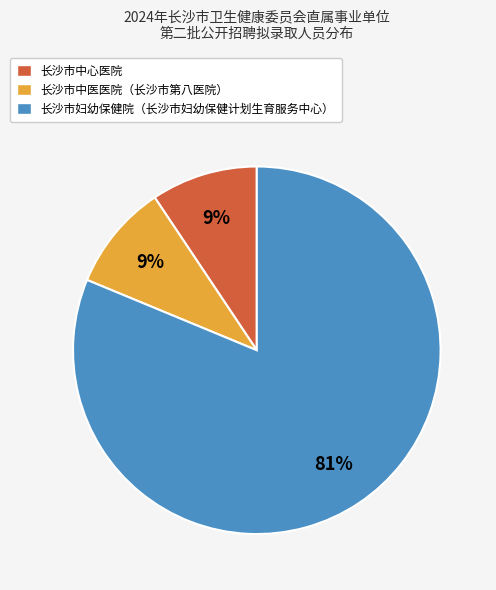

Is there a majority slice in this chart?

Yes